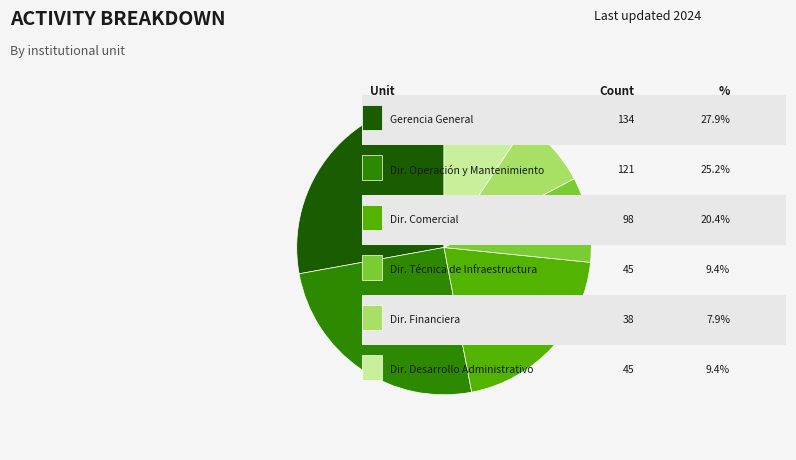

Is there a majority slice in this chart?

No